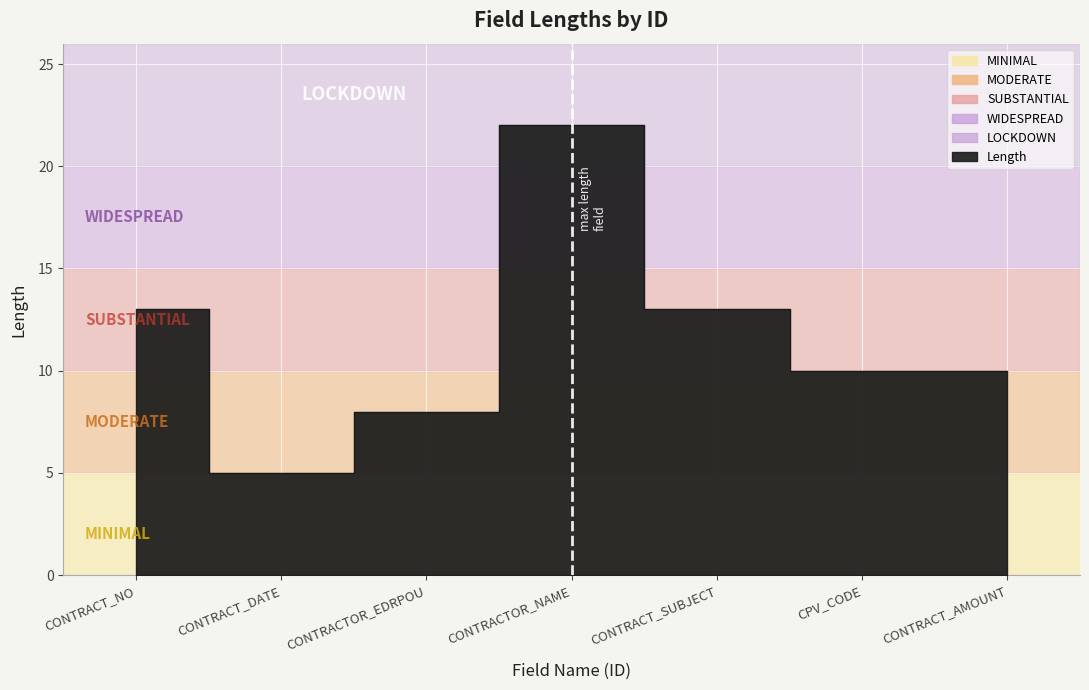

Does the chart display data point markers on the line(s)?

No